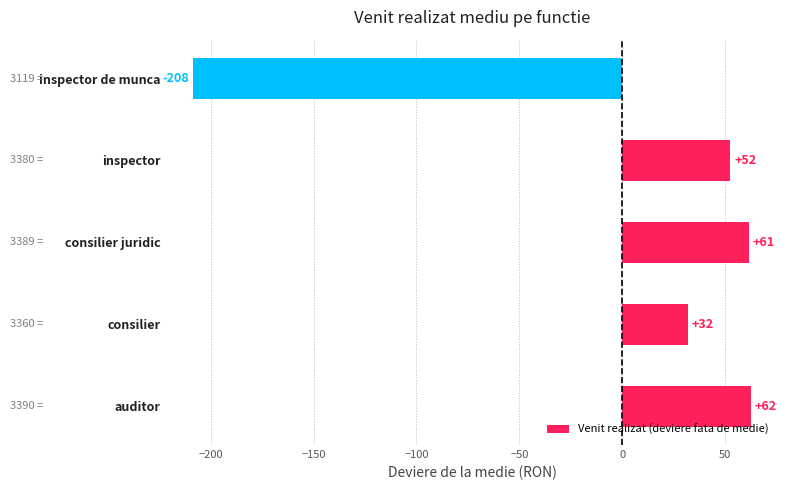

How many bars are there in total?

5